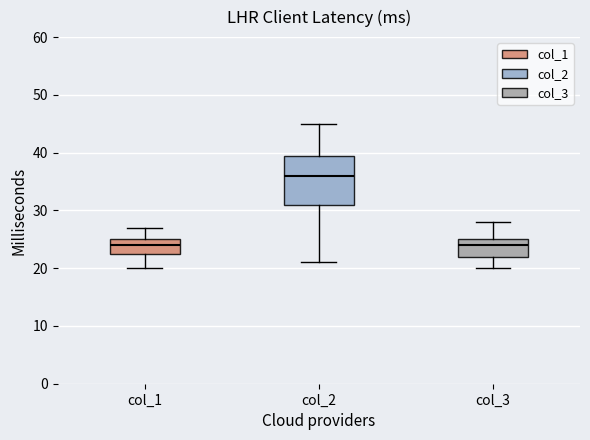

Reading left to right, transcribe this box plot: for each box, give where its median line is, the range the box spans, and where its two whiskers end, as read against the y-axis. The values are not printed on the chart, so give them approximately, as read against the axis.

col_1: median 24, box 23 to 25, whiskers 20 to 27
col_2: median 36, box 31 to 40, whiskers 21 to 45
col_3: median 24, box 22 to 25, whiskers 20 to 28